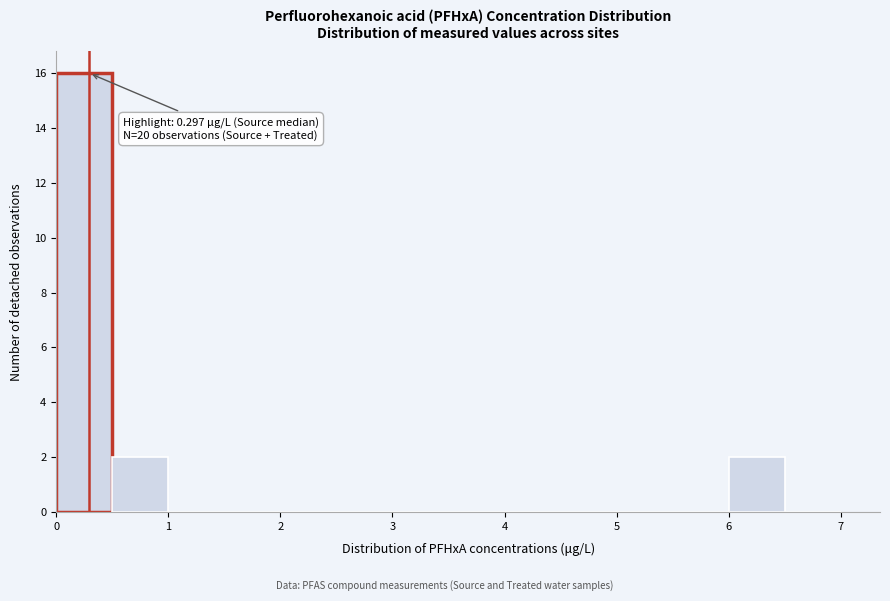

Over which range of the x-axis is the bar tallest?

0.0 to 0.5